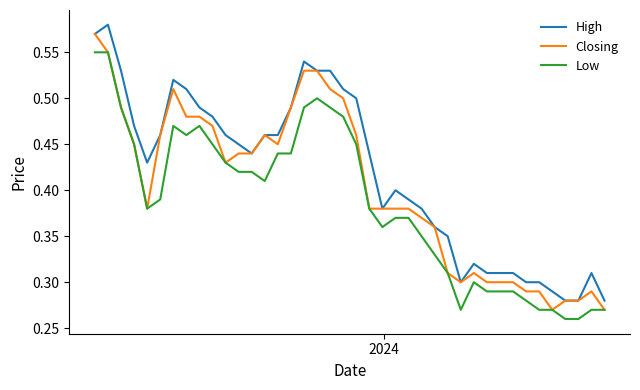

Rank the series by their average value, from lowest to highest.

Low, Closing, High